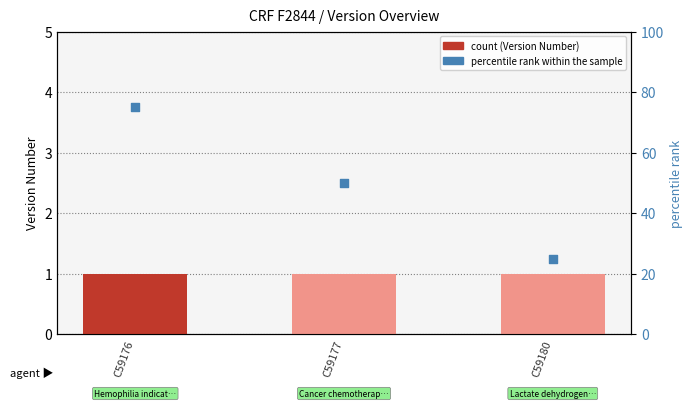

At how many categories does at least one series exceed 1?

3